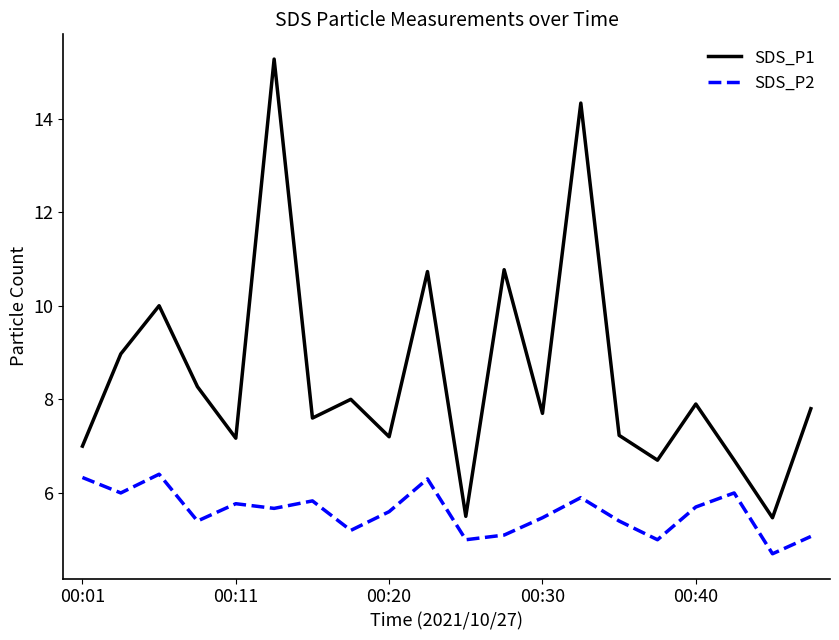

True or false: SDS_P1 and SDS_P2 cross at least once.

False